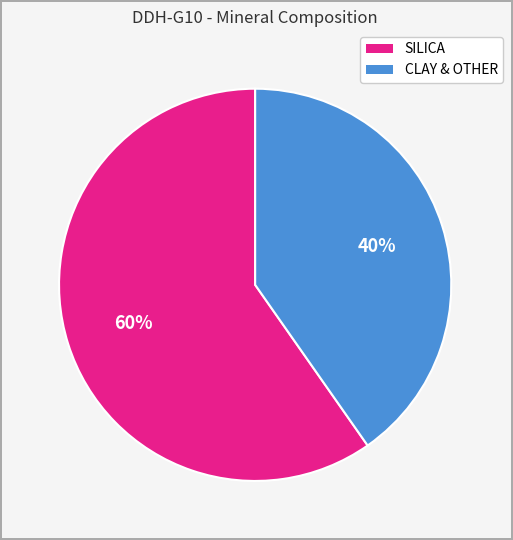

How many segments does this pie chart have?

2